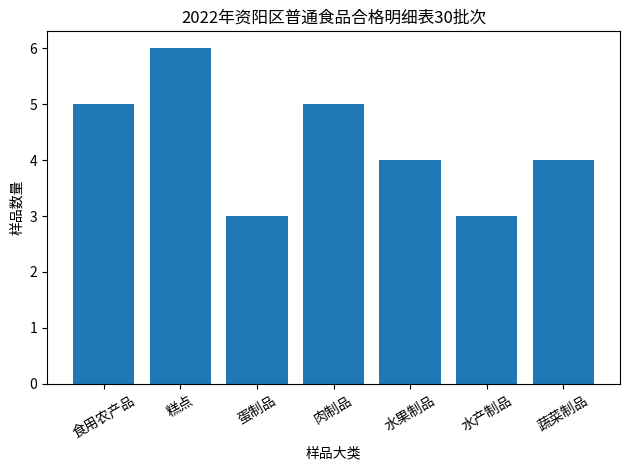

Reading right to left, what are all the values shown in this chart?

4	3	4	5	3	6	5